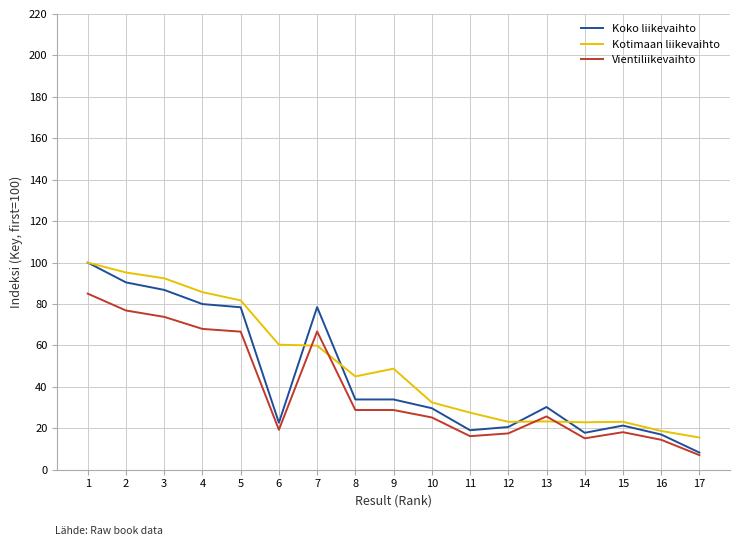

What is the total value across all series at 2?

262.5